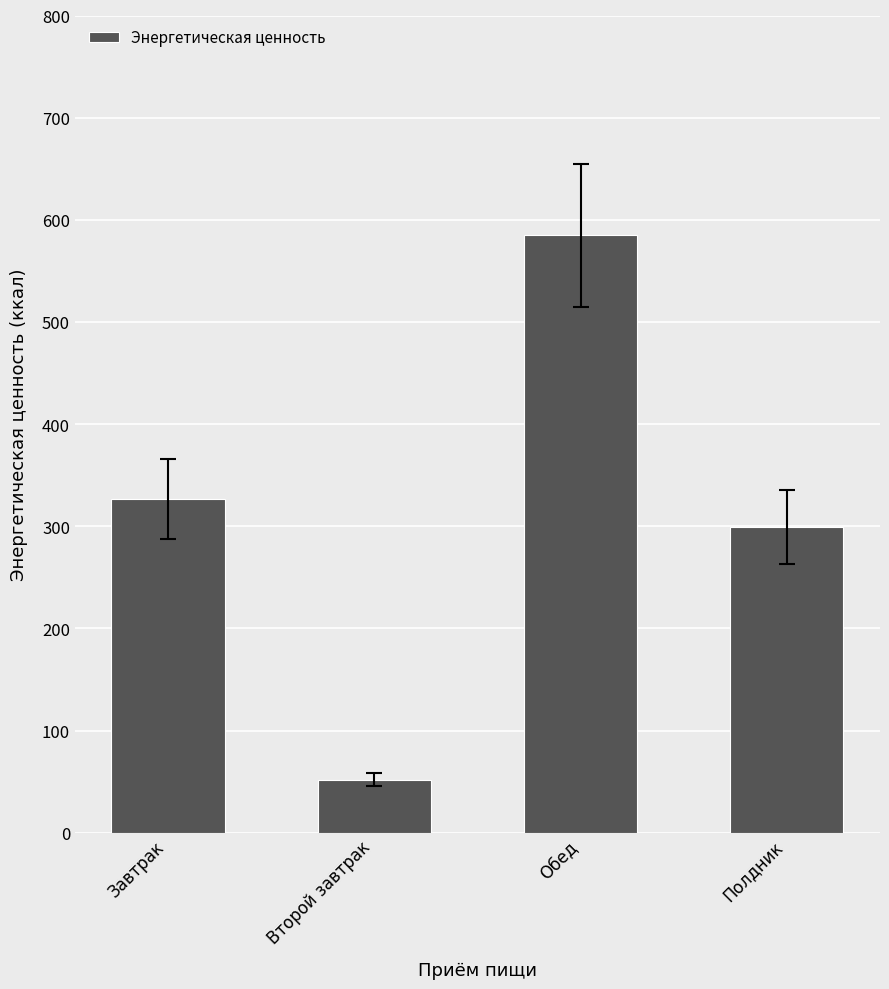

What is the ratio of the value at Обед to the value at Завтрак?

1.8